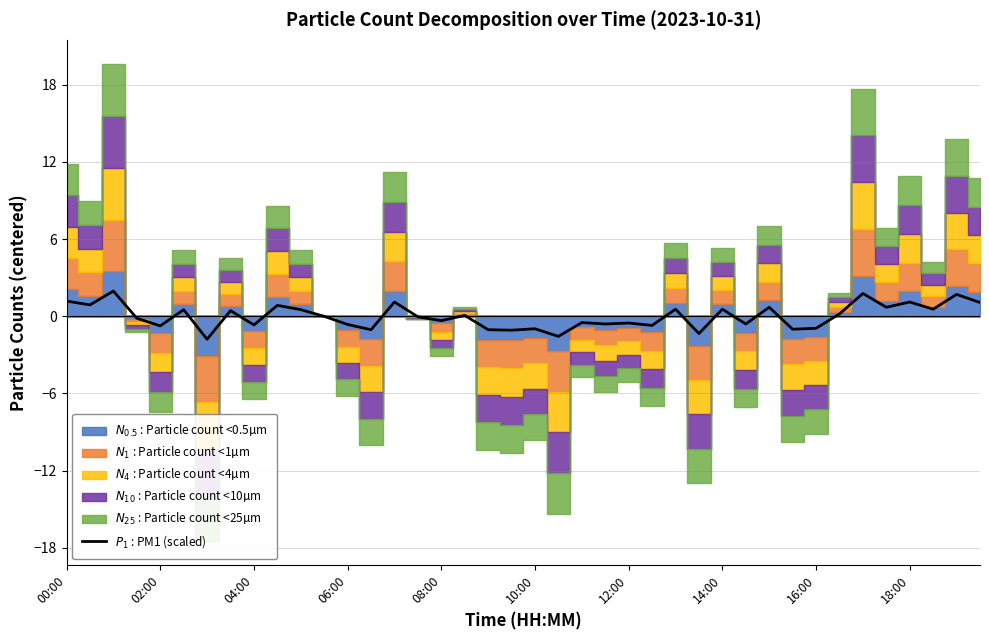

What is the change in value from 08:00 to 37?

+1.3